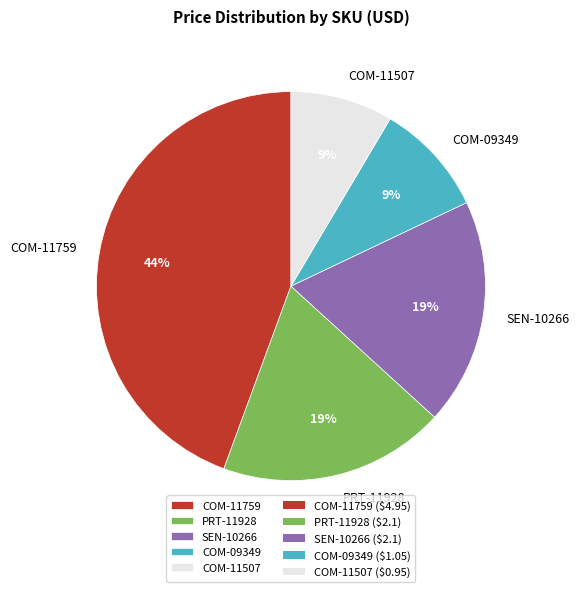

Do COM-09349 and COM-11759 together represent more than half of the pie?

Yes